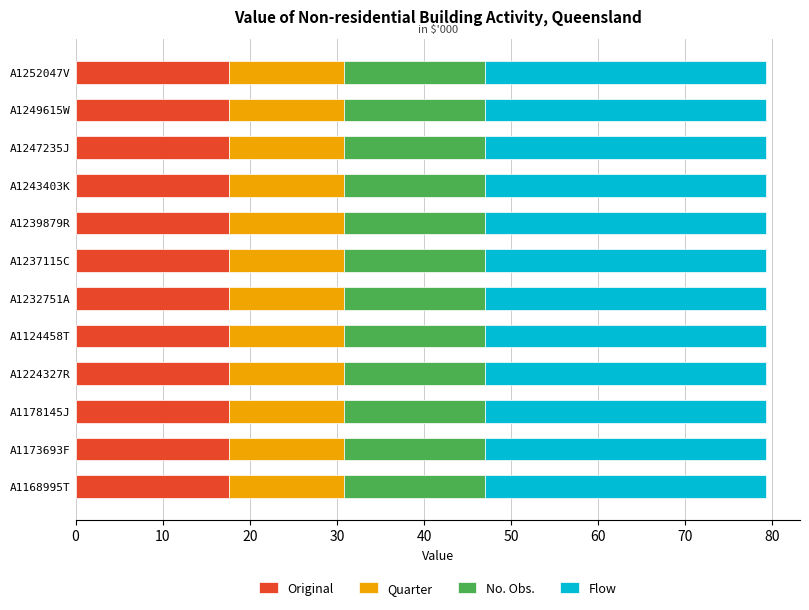

What is the total value across all series at A1243403K?

79.2